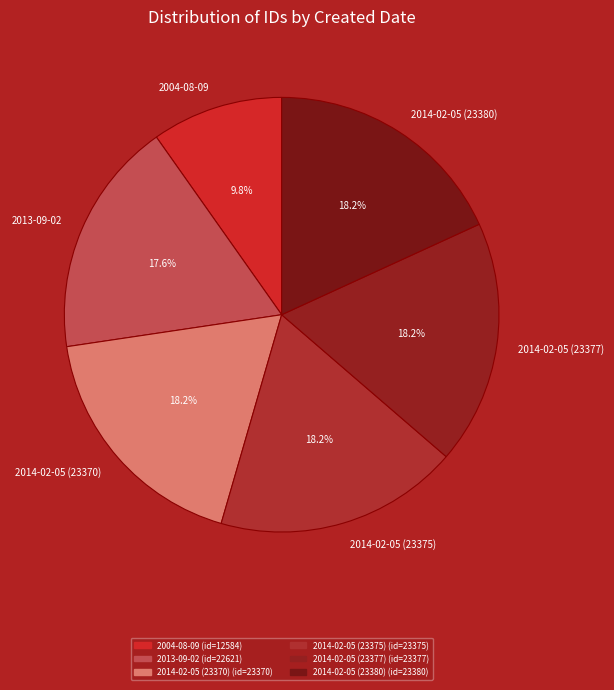

What is the ratio of the value at 2014-02-05 (23375) to the value at 2014-02-05 (23377)?

1.0